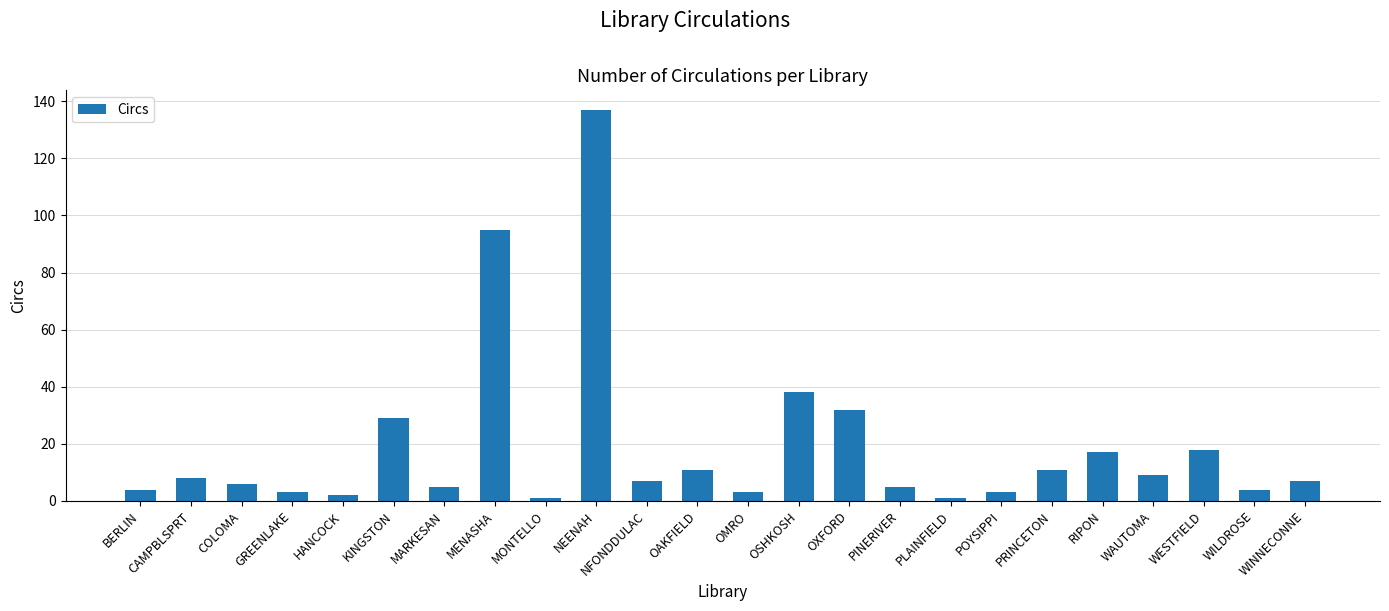

What is the value of the 20th bar from the left?

17